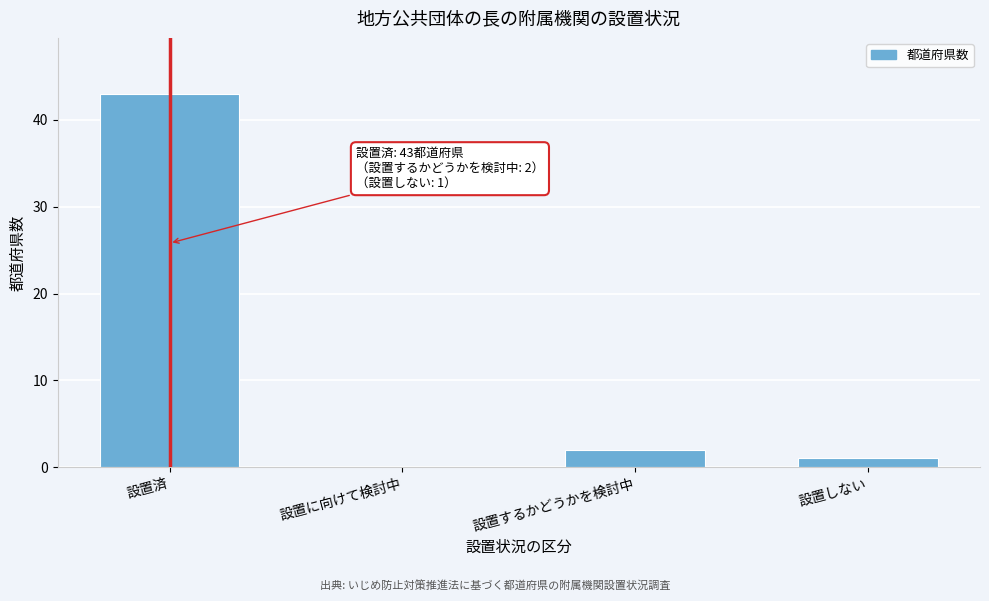

Reading right to left, list all the values displayed in this chart.

設置しない=1	設置するかどうかを検討中=2	設置に向けて検討中=0	設置済=43